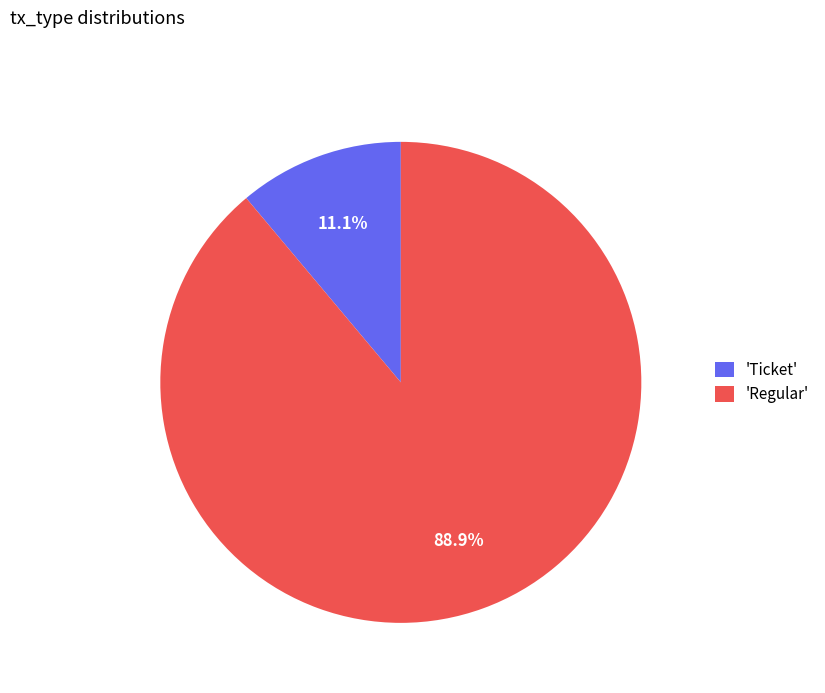

How many slices are in this pie chart?

2